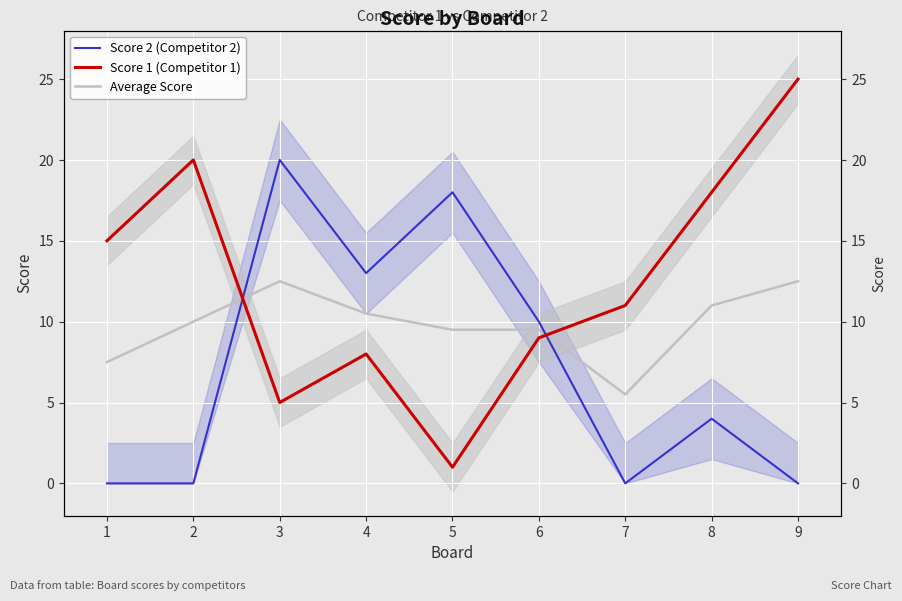

Is the value of Score 1 (Competitor 1) at 8 greater than the value of Score 2 (Competitor 2) at 8?

Yes